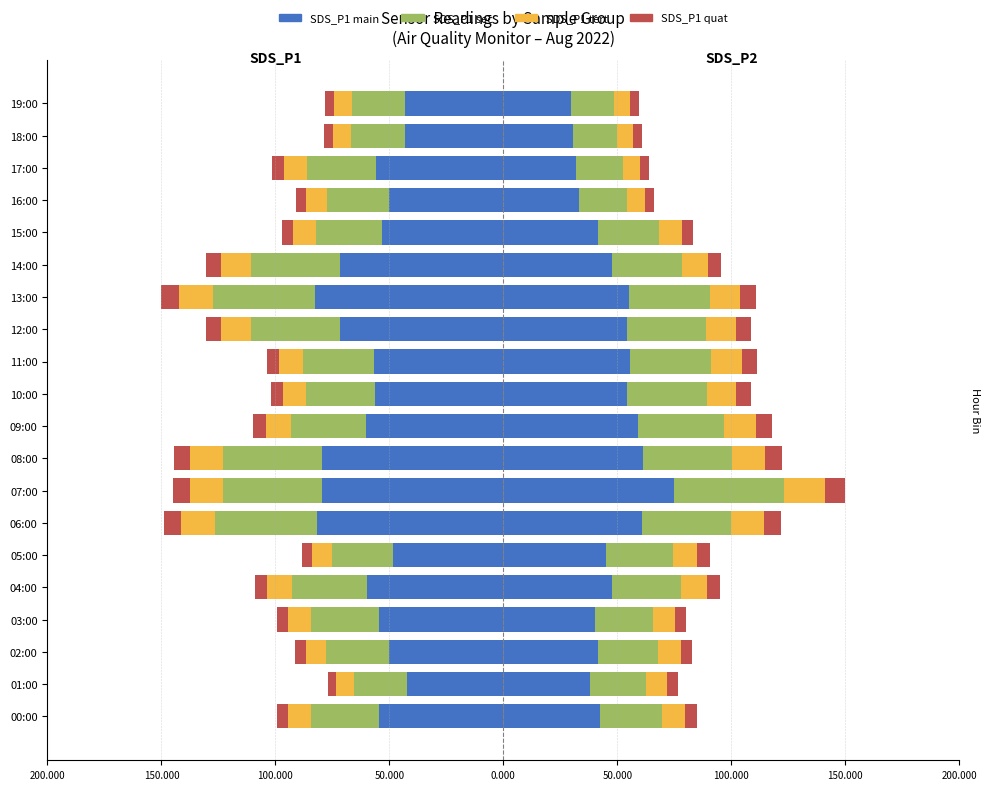

What is the spread (max minus min) of values at 10:00?

50986.0